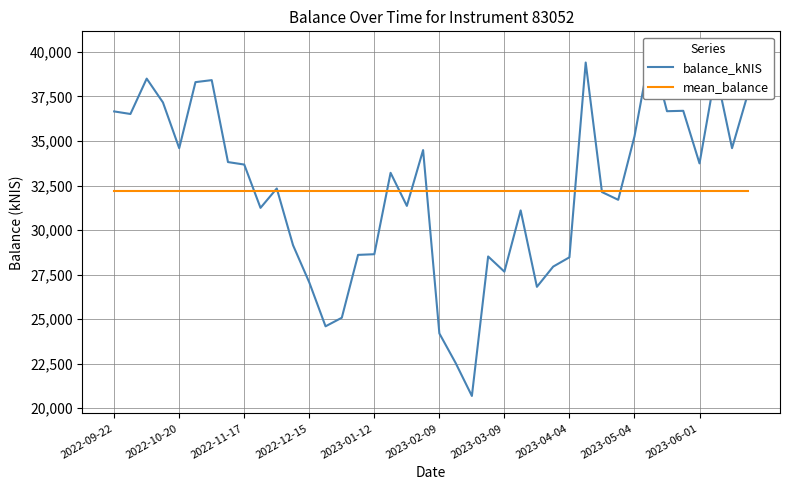

True or false: mean_balance has a value of 52962.5 at 2022-10-20.

False